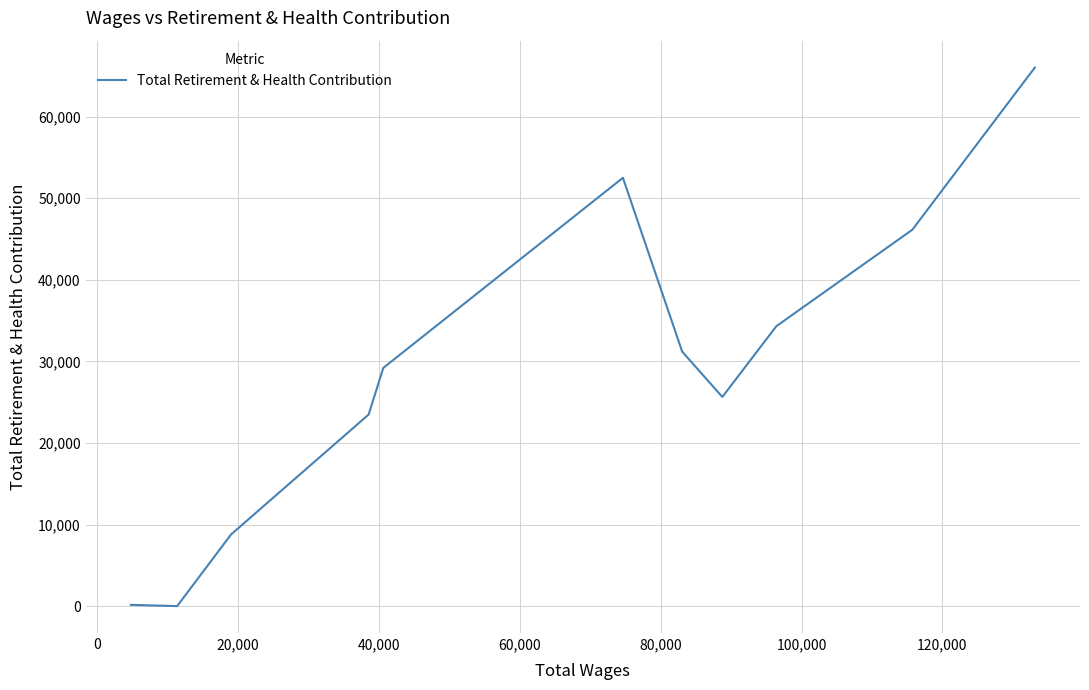

What is the maximum value shown in the chart?

66009